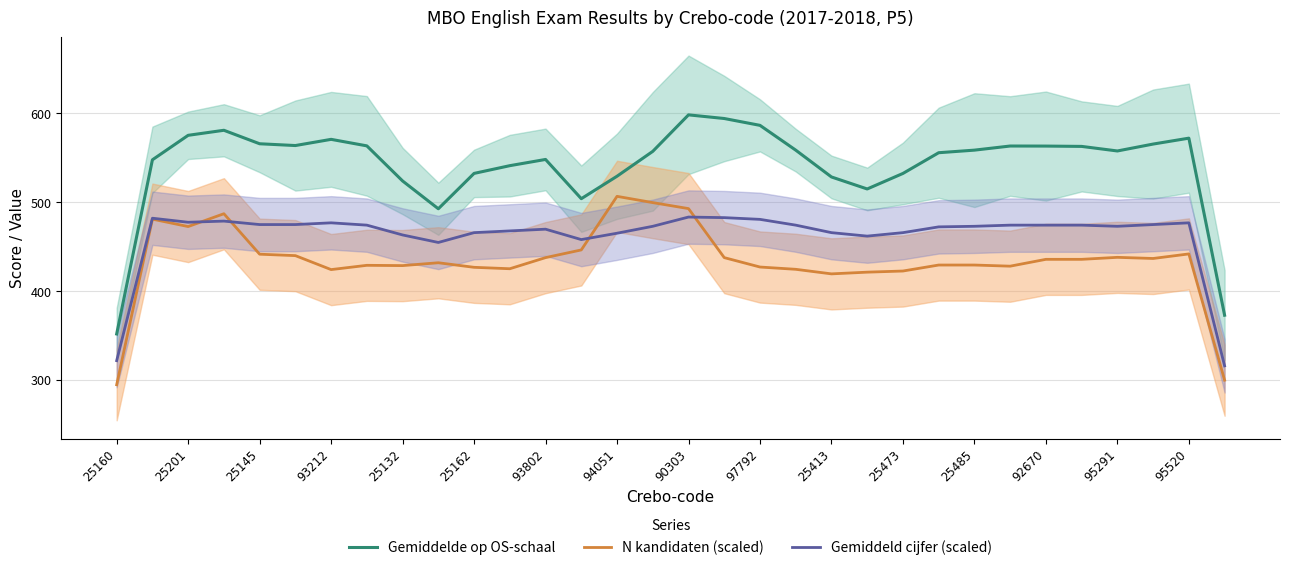

True or false: Gemiddeld cijfer (scaled) and Gemiddelde op OS-schaal cross at least once.

False